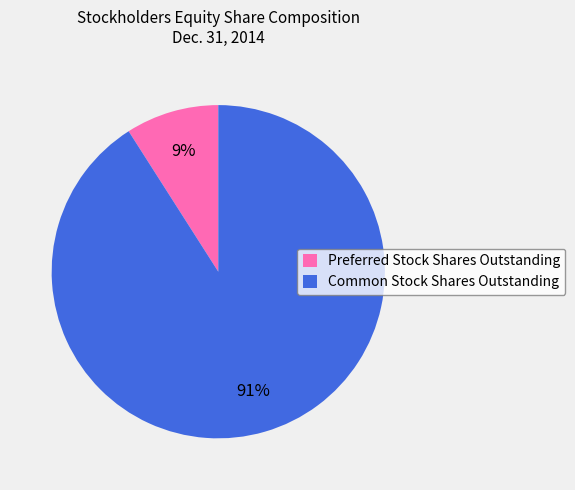

What is the majority slice?

Common Stock Shares Outstanding